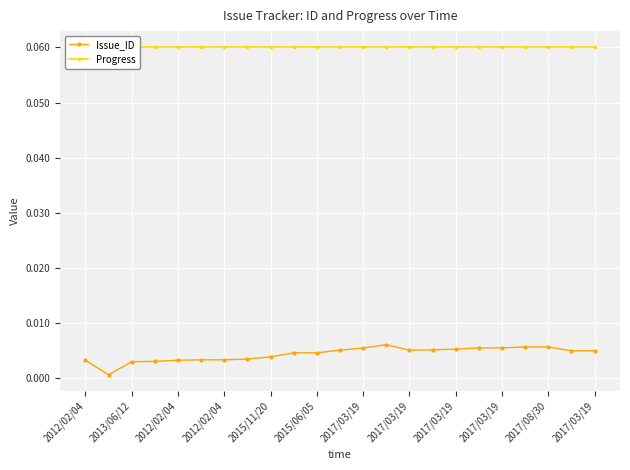

What is the difference between the highest and lowest values at 2012/02/04?

0.1